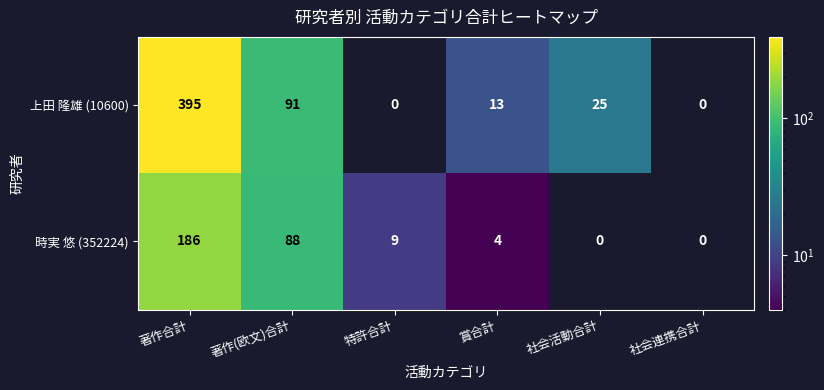

The value of 上田 隆雄 (10600) at 賞合計 is 17. True or false?

False